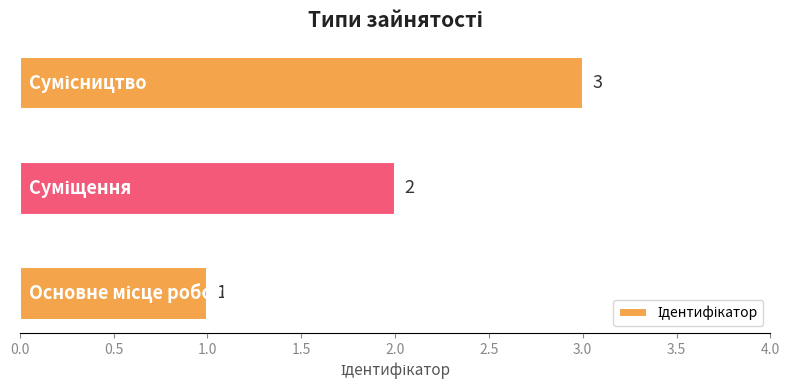

How many bars are there in total?

3